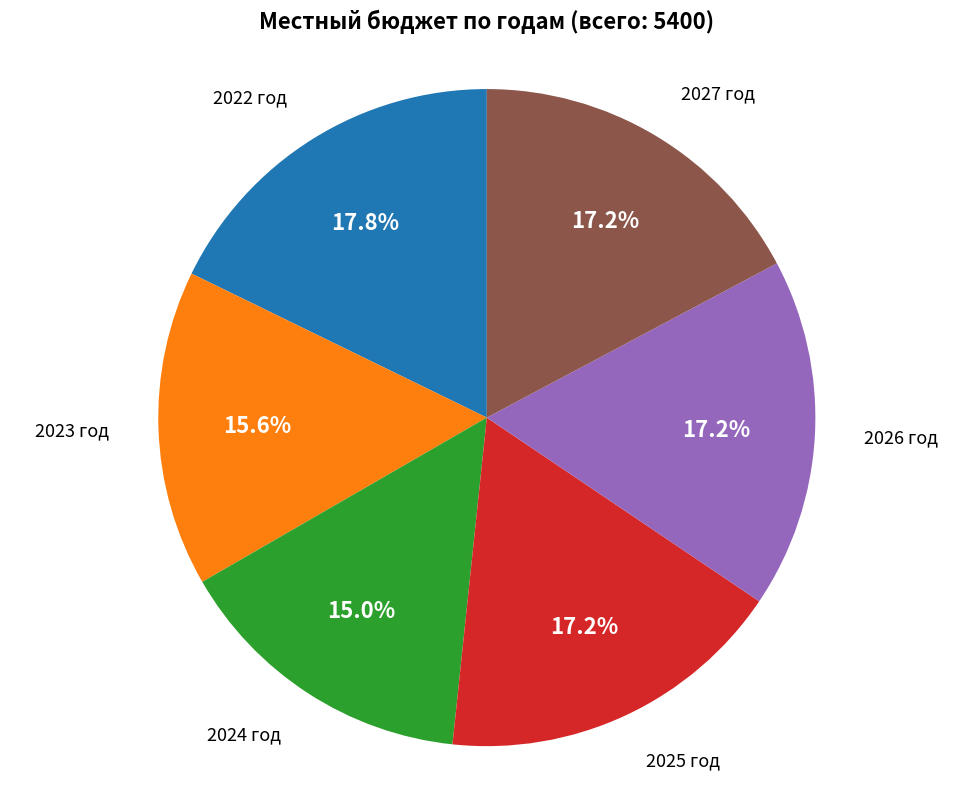

Does 2027 год account for over 50% of the chart?

No